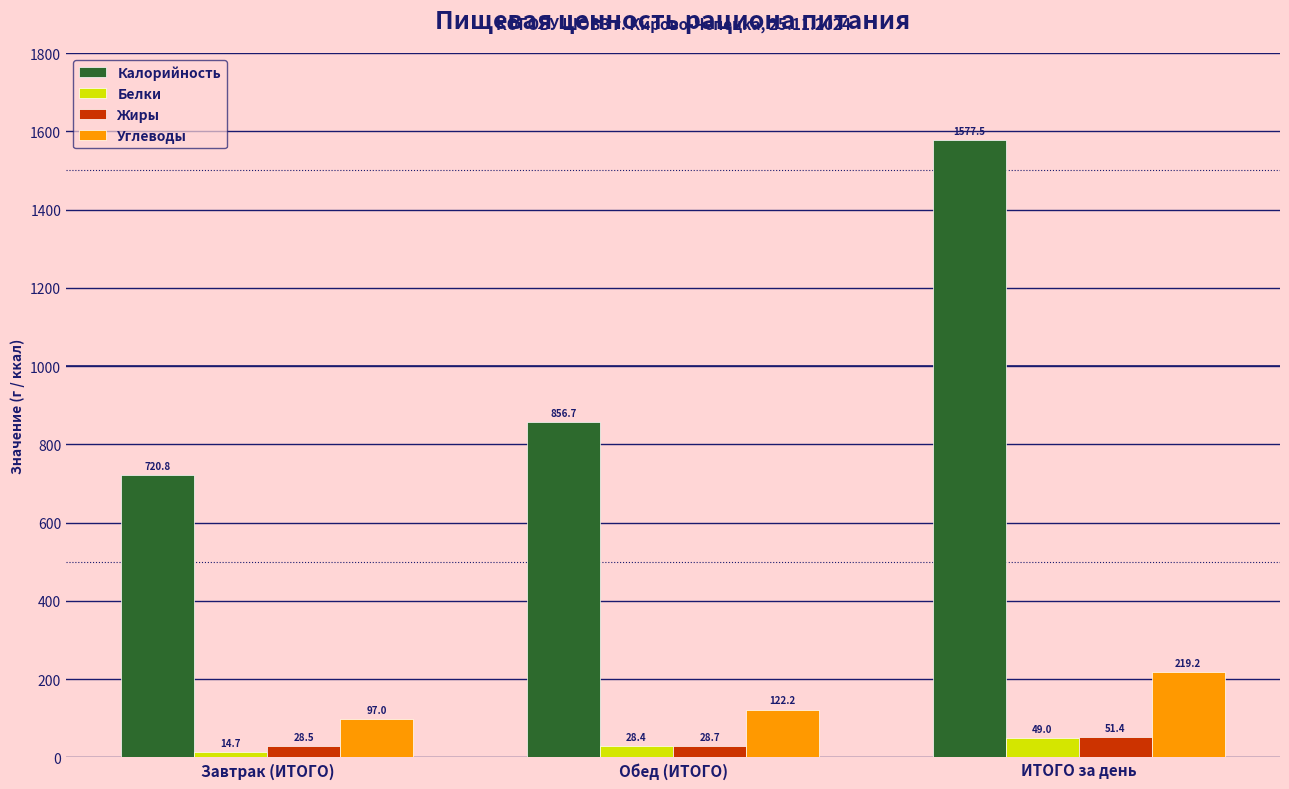

Are the bars horizontal?

No